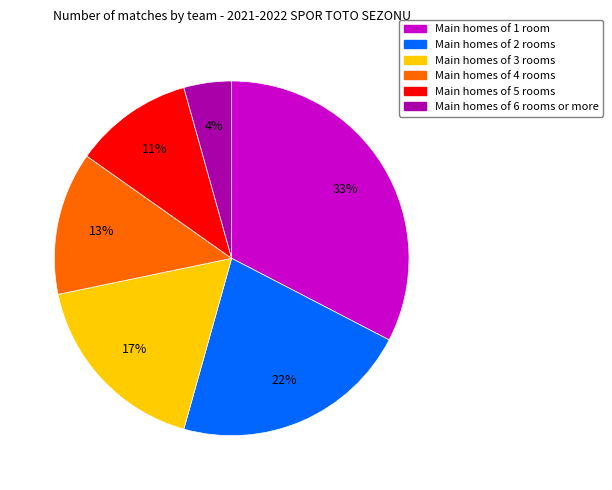

Is there a majority slice in this chart?

No